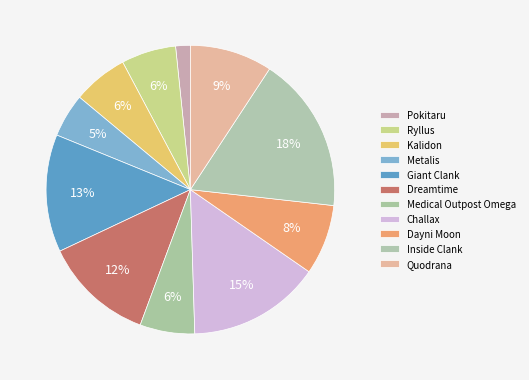

What is the change in value from Challax to Quodrana?

-141155